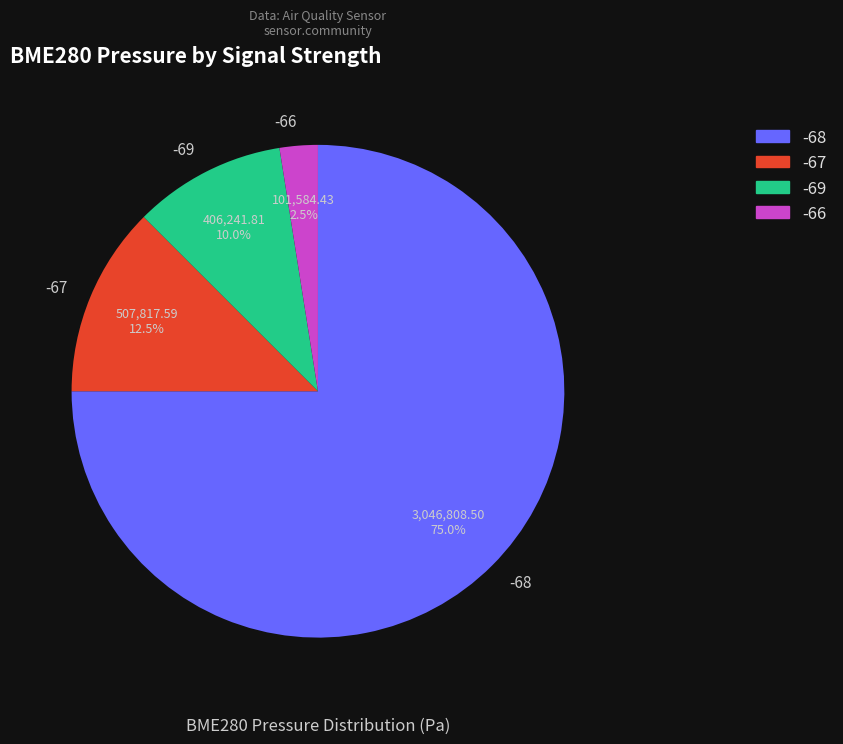

What percentage do -66 and -67 together represent?

15.0%